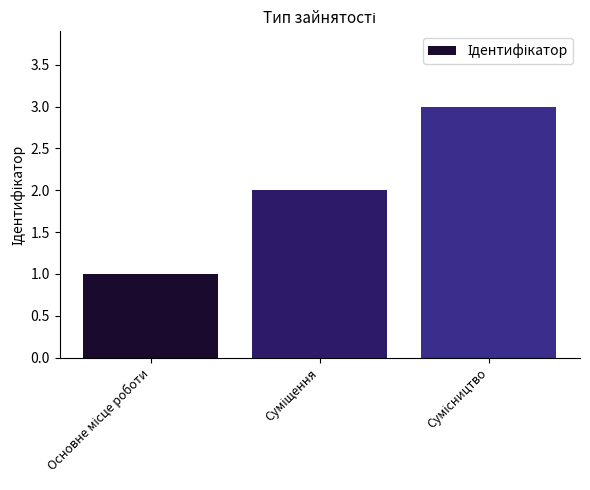

Reading left to right, what are all the values shown in this chart?

1	2	3